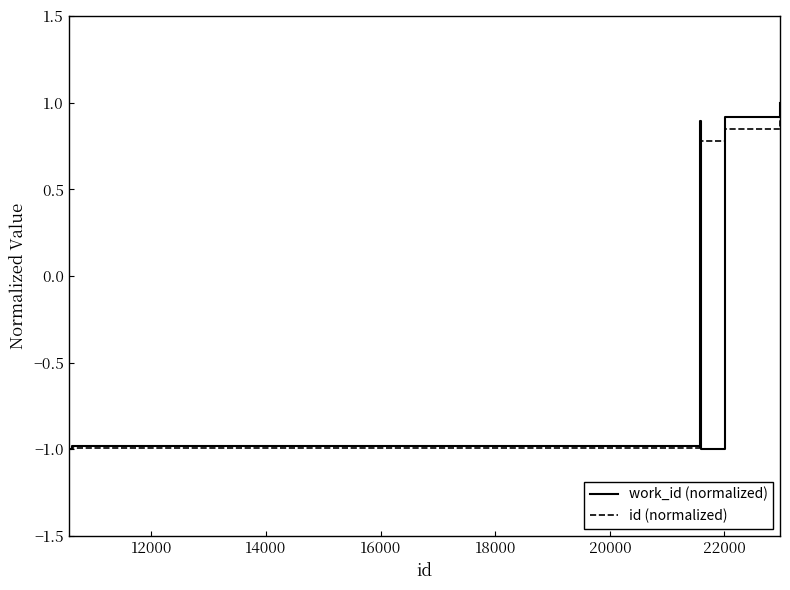

Does the chart display data point markers on the line(s)?

No